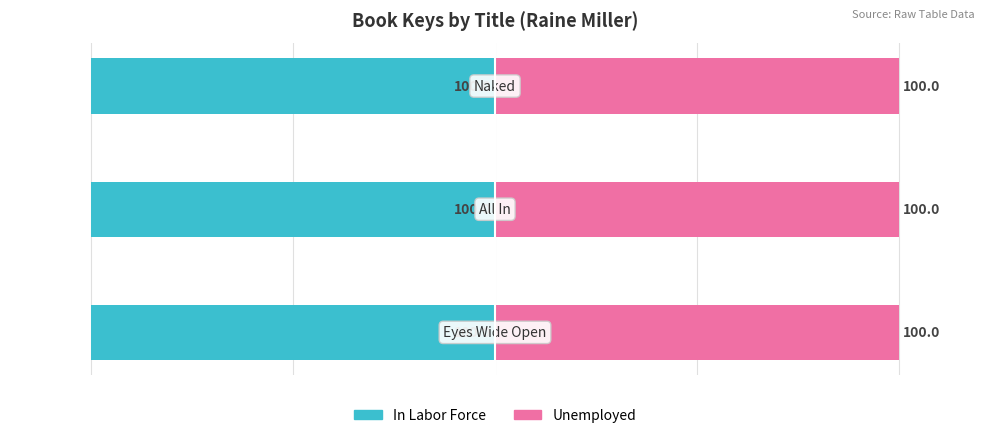

Between 0 and 1, which series saw the biggest shift?

In Labor Force